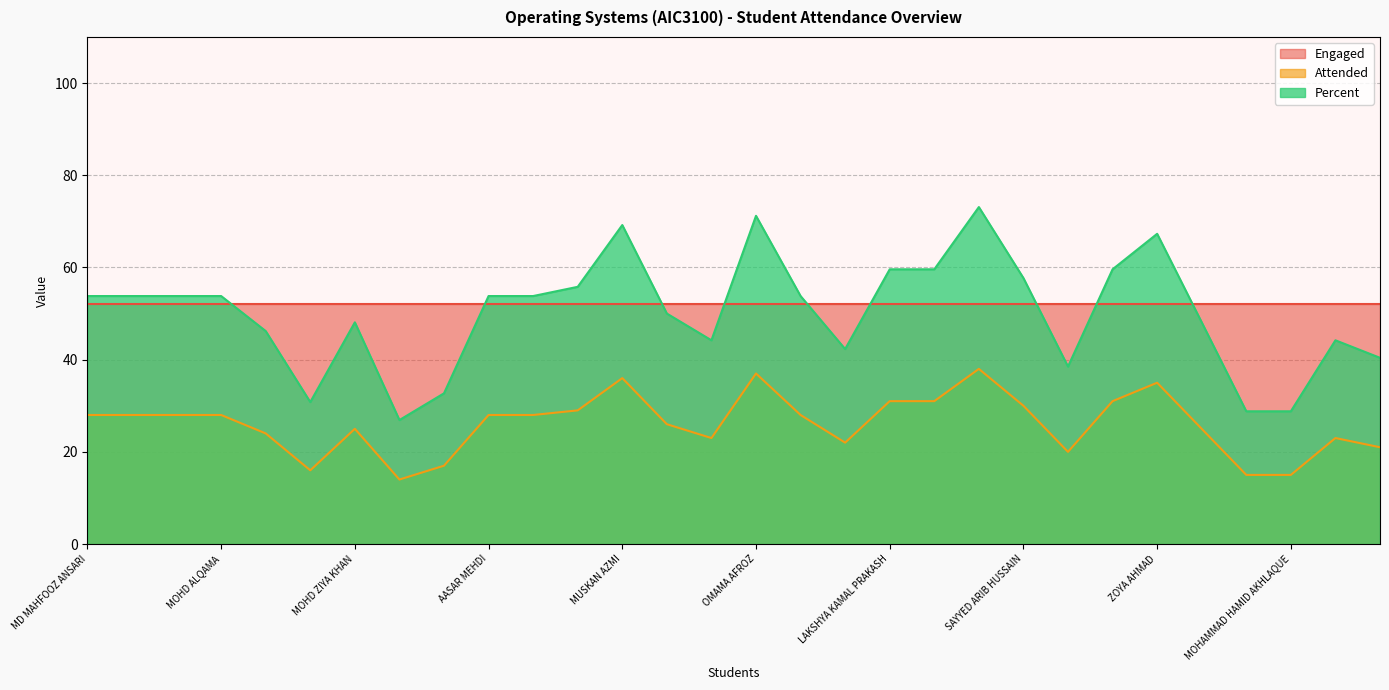

At how many categories does at least one series exceed 67?

4